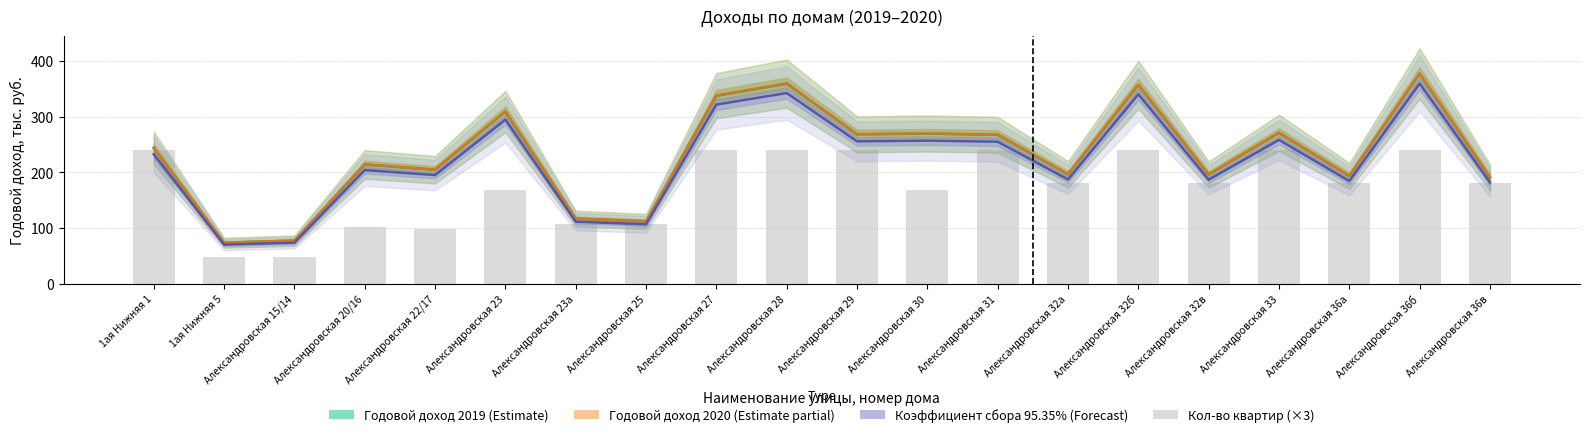

True or false: Годовой доход 2020 (Estimate partial) has a value of 357.3 at Александровская 32б.

True